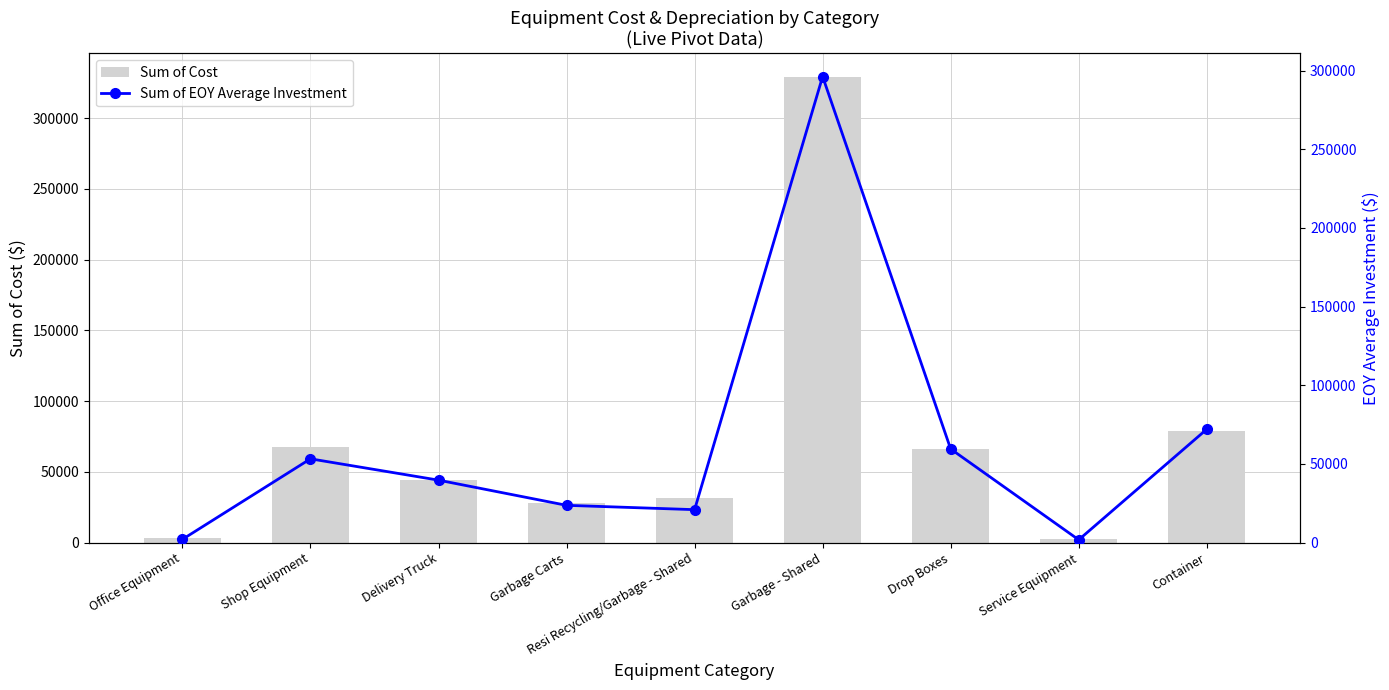

What is the greatest value displayed?

329251.3